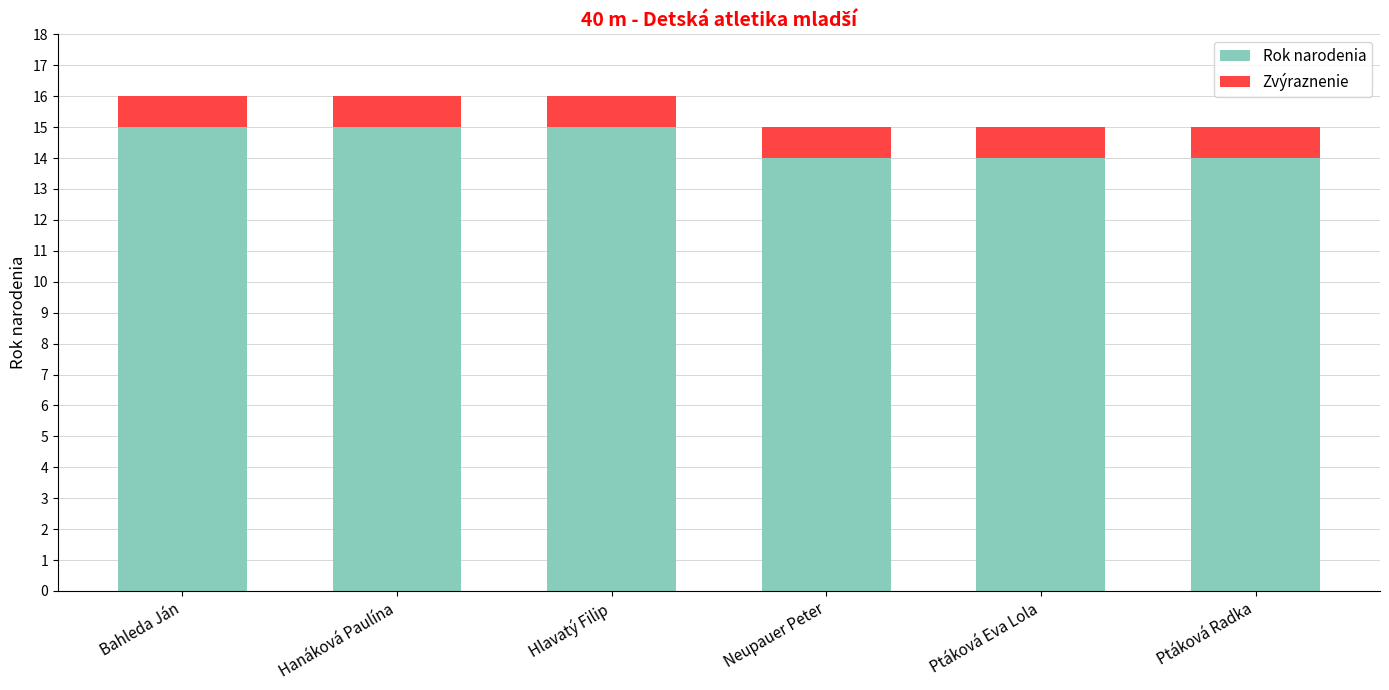

Does the chart contain stacked bars?

Yes